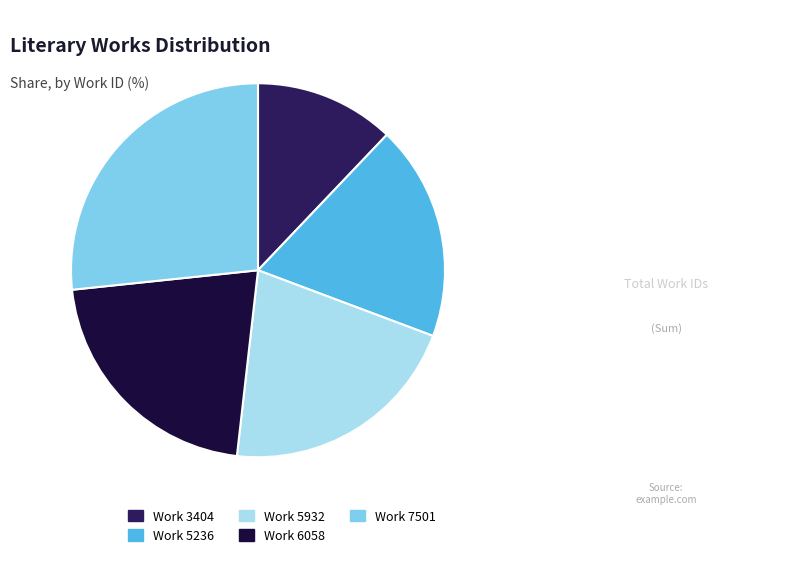

Count the number of slices in the pie.

5